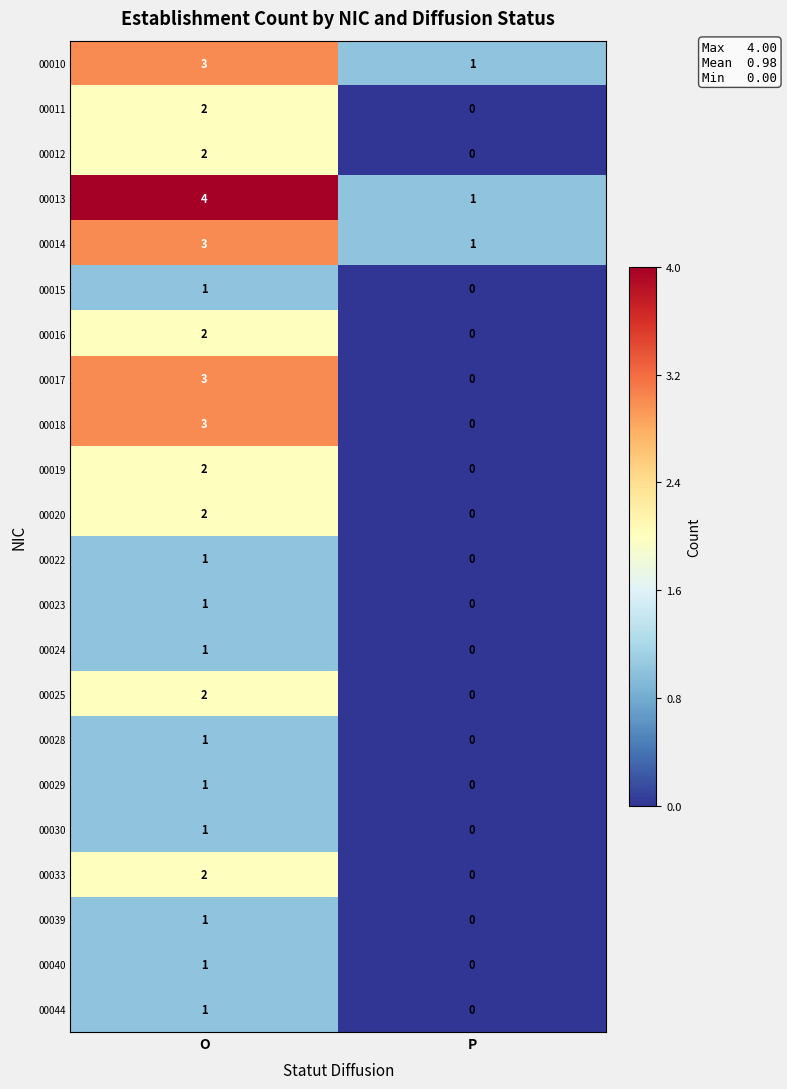

The value of 00033 at O is 2. True or false?

True